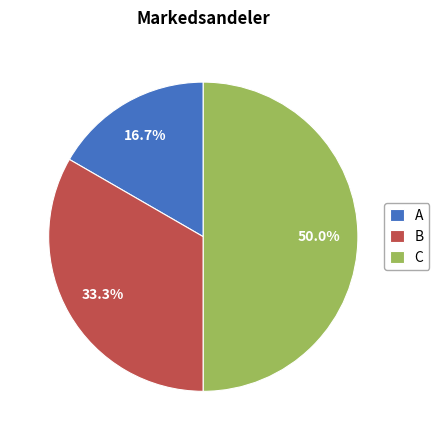

Is it true that C is 59% of the pie?

False